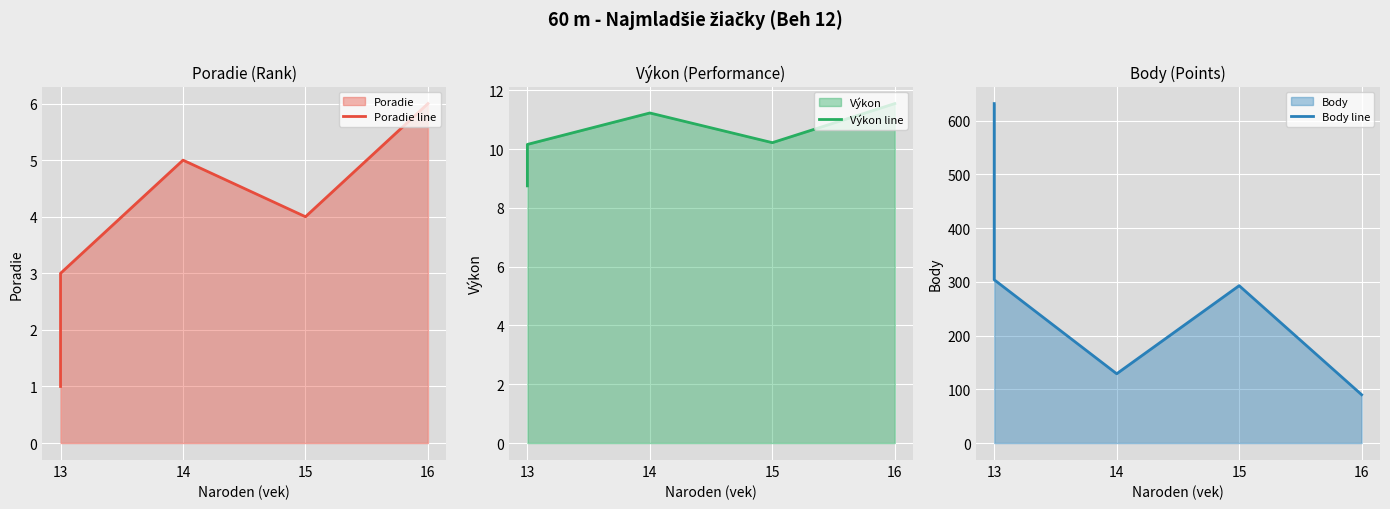

Reading left to right, transcribe all the data shown in this chart.

Poradie line: 1.0	2.0	3.0	5.0	4.0	6.0
Výkon line: 8.8	9.9	10.2	11.2	10.2	11.6
Body line: 632.0	350.0	304.0	129.0	293.0	90.0